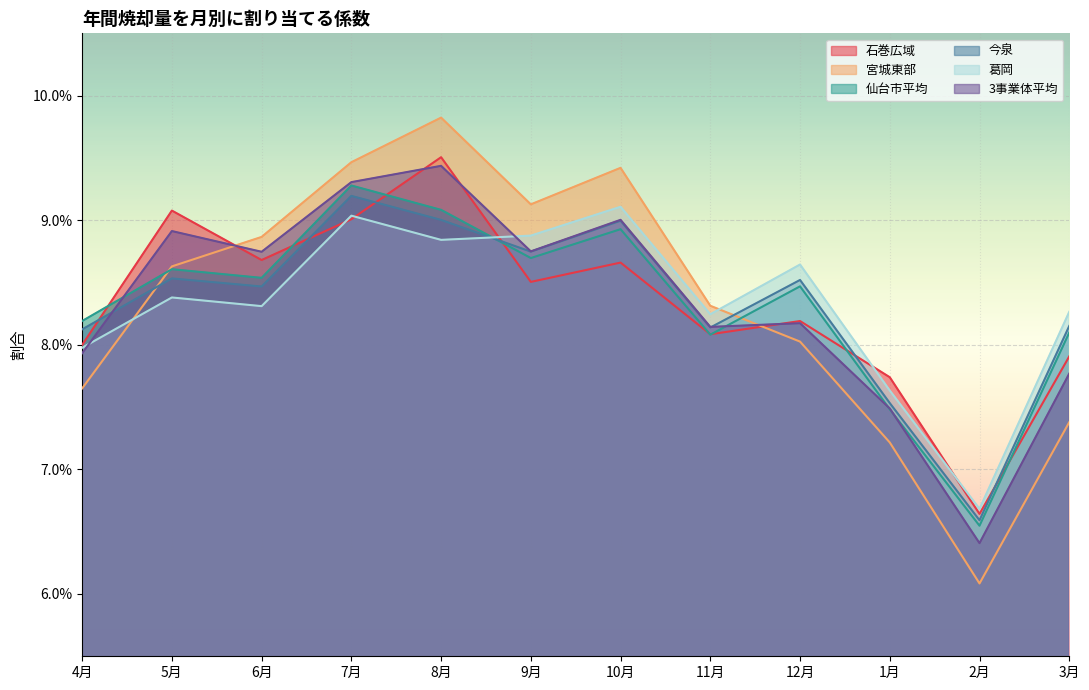

How many interior local valleys does the 3事業体平均 series have?

4